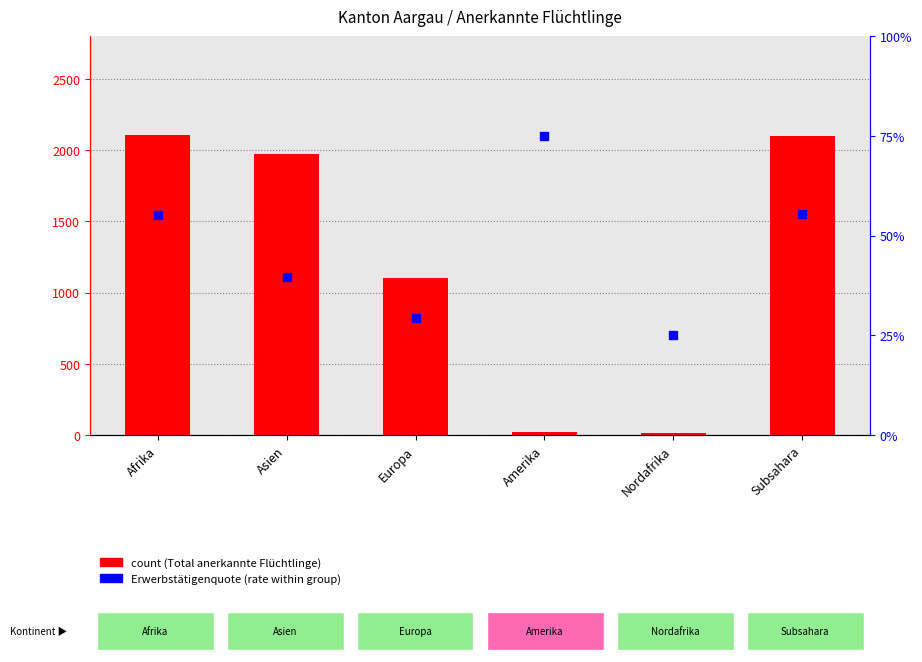

Which series has the largest total across all categories?

count